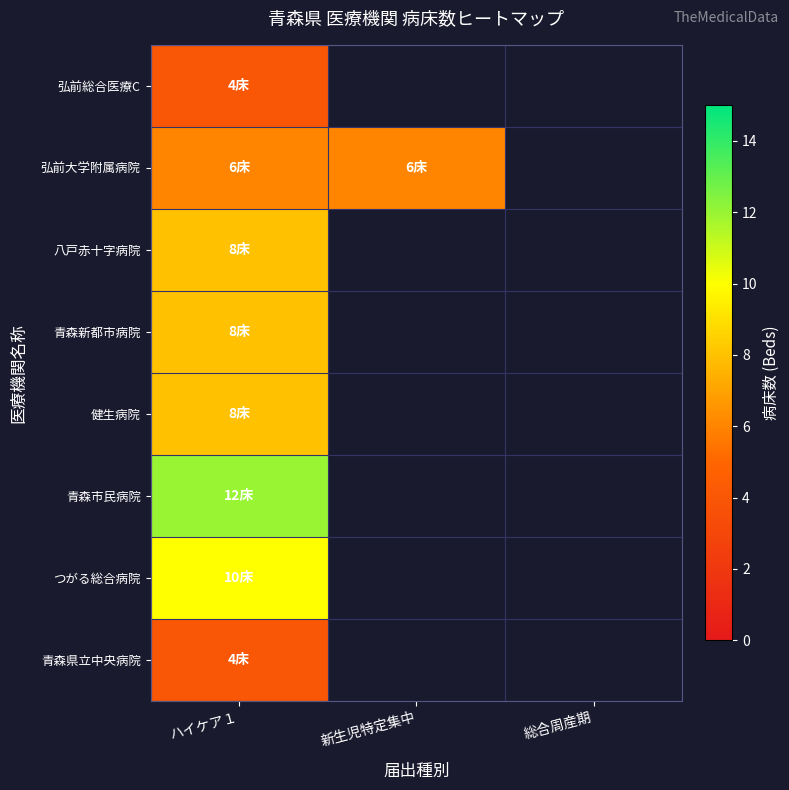

At which category does the chart reach its minimum across all series?

ハイケア１